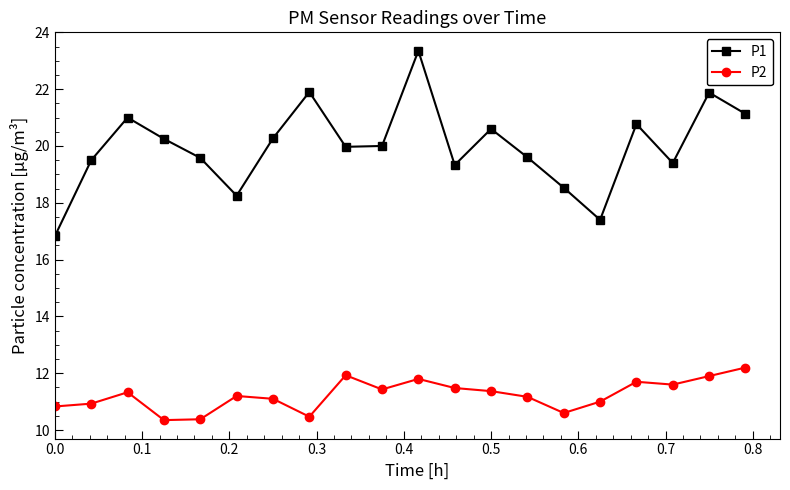

In P2, how many points are higher than both neighbors (excluding endpoints)?

5